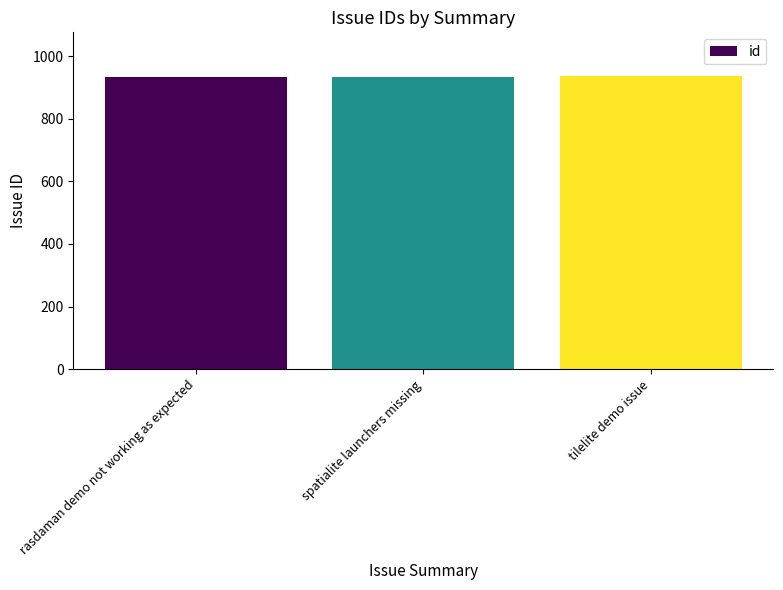

Is it true that the value at rasdaman demo not working as expected is 934?

True